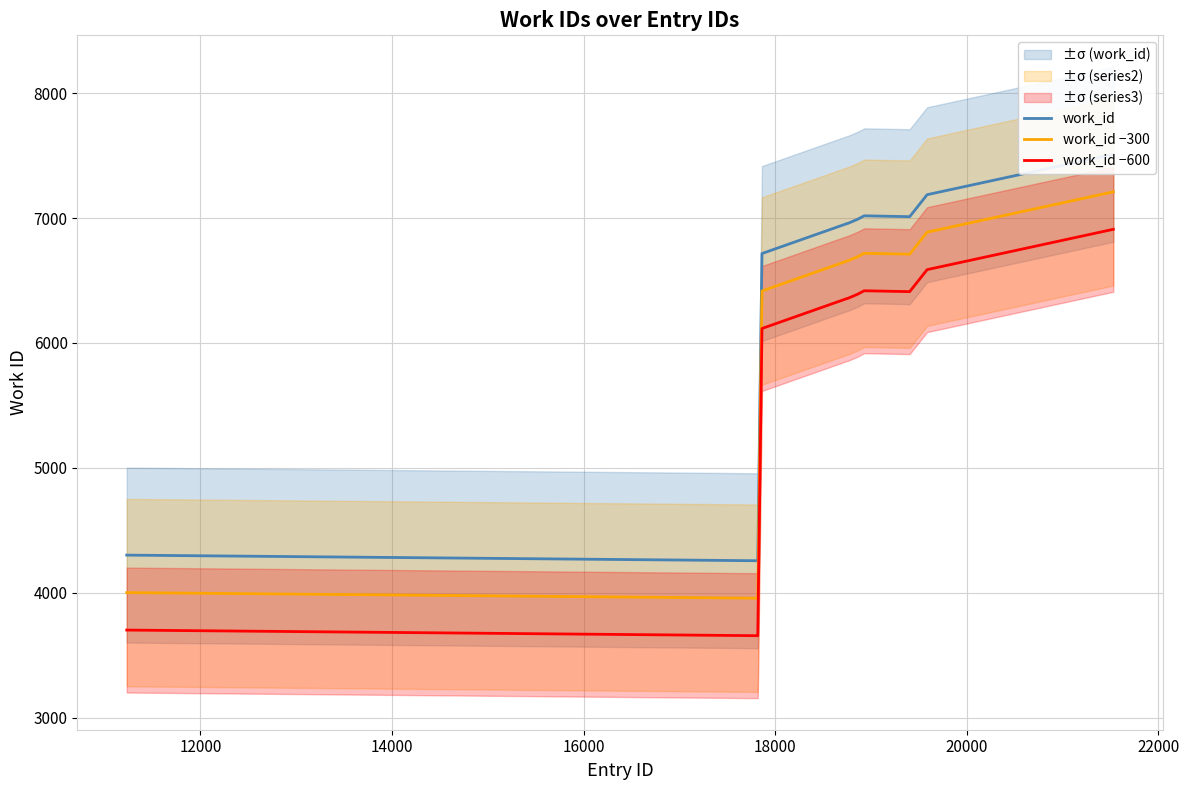

What is the maximum value shown in the chart?

7510